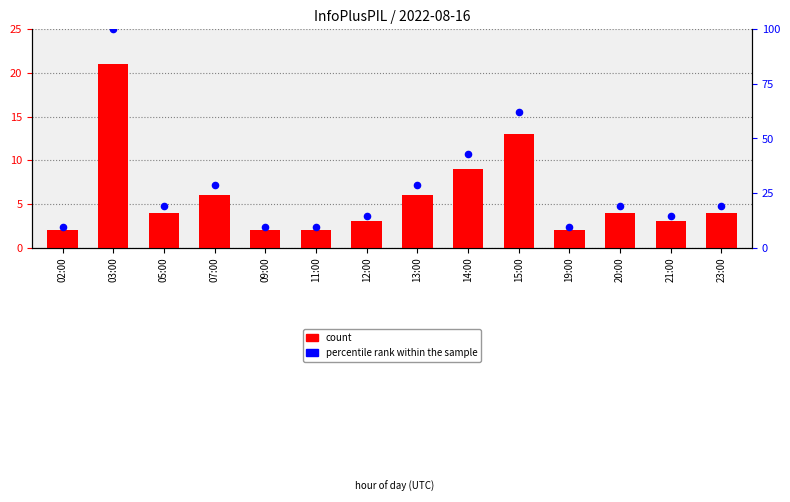

At which category is the sum across all series the highest?

03:00